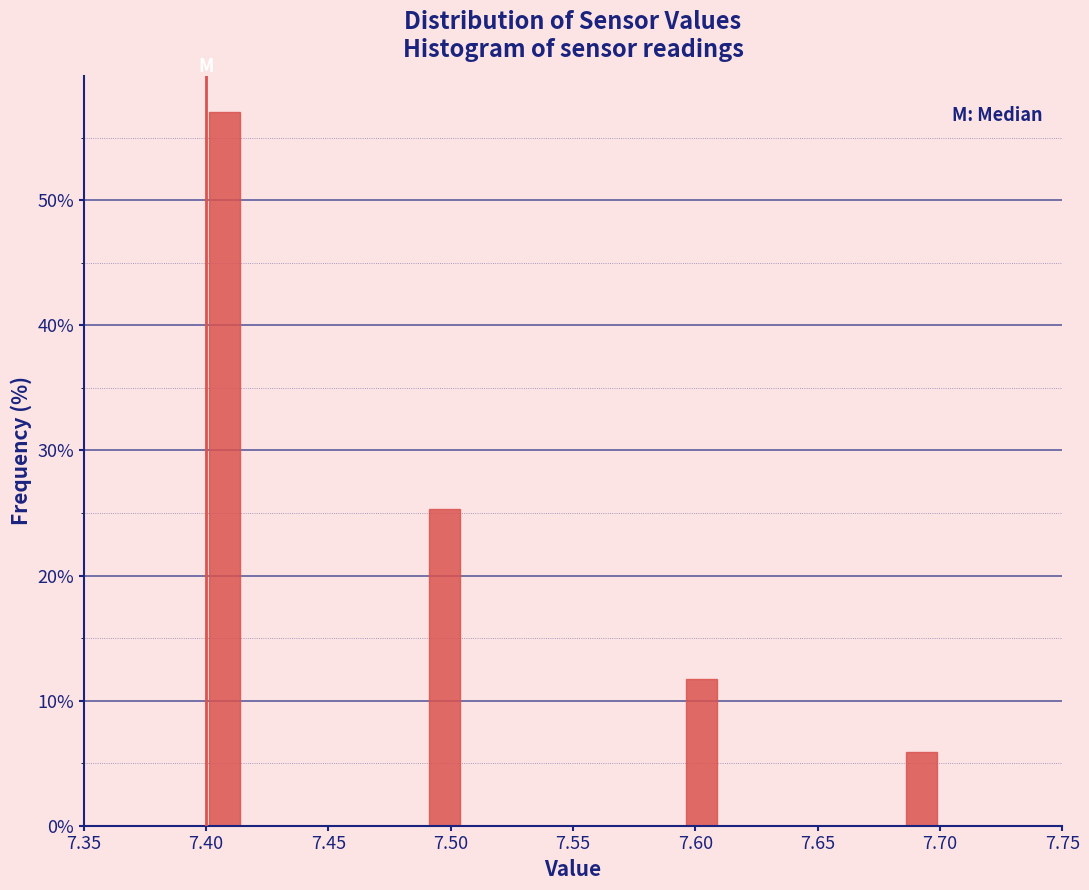

Read against the x-axis, roughly where is the centre of the tallest bar?

7.410